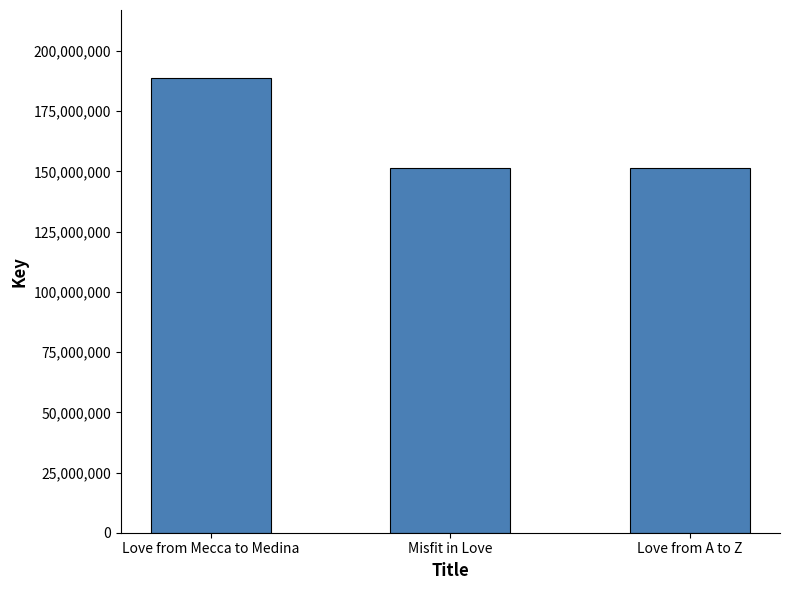

What position from the left is Love from Mecca to Medina?

1